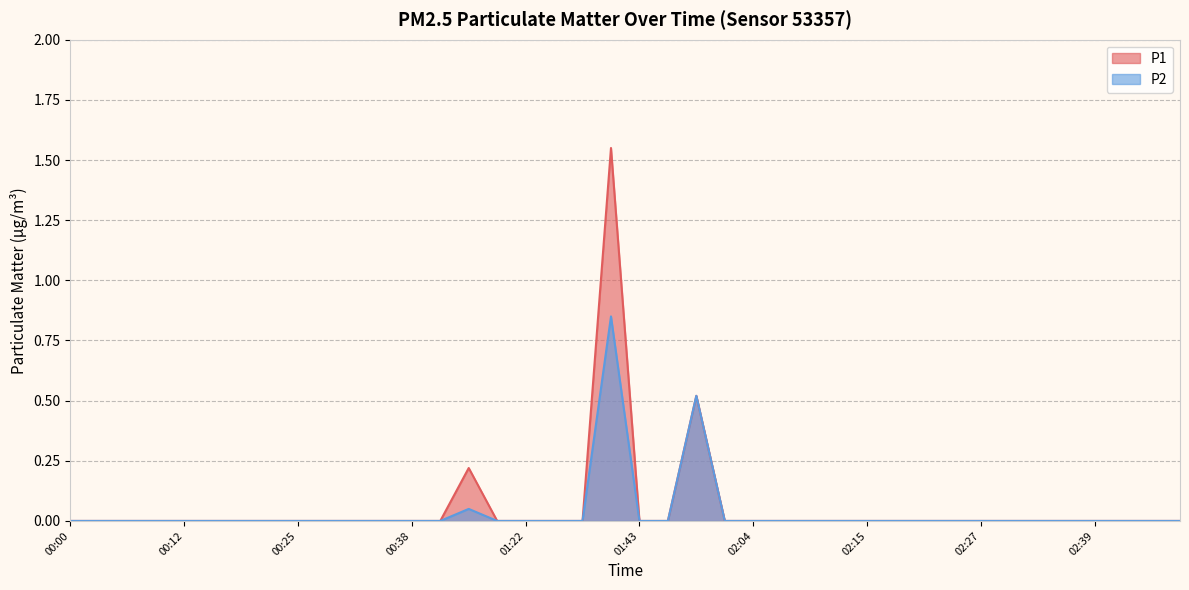

The P2 series shows 0.0 at 01:19. True or false?

True